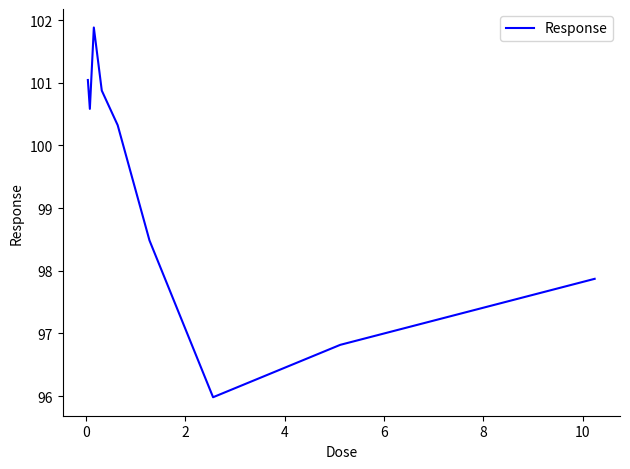

What is the greatest value displayed?

101.9